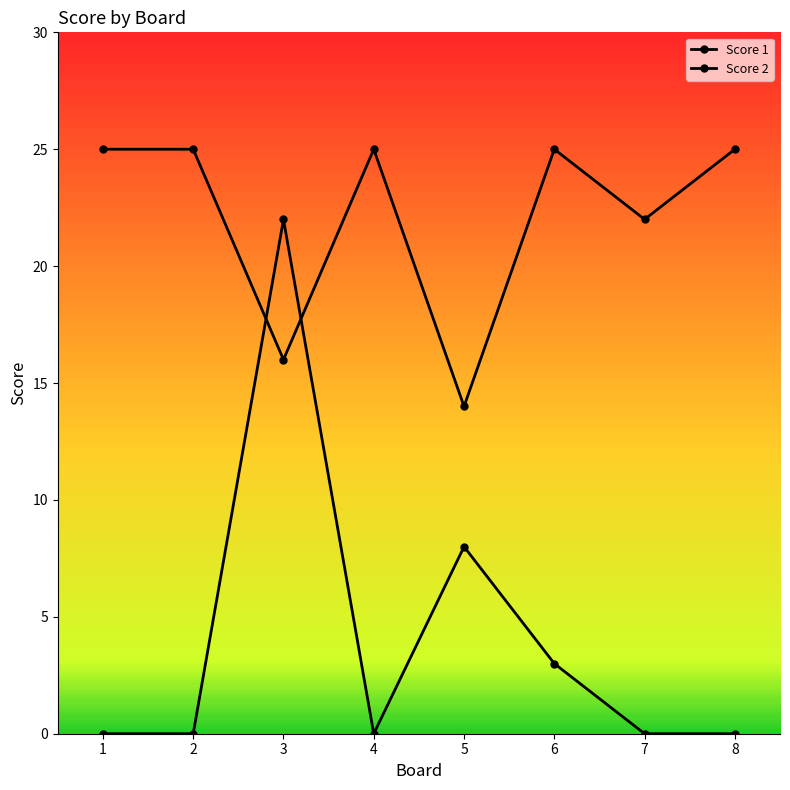

Reading left to right, transcribe all the data shown in this chart.

Score 1: 1=25	2=25	3=16	4=25	5=14	6=25	7=22	8=25
Score 2: 1=0	2=0	3=22	4=0	5=8	6=3	7=0	8=0